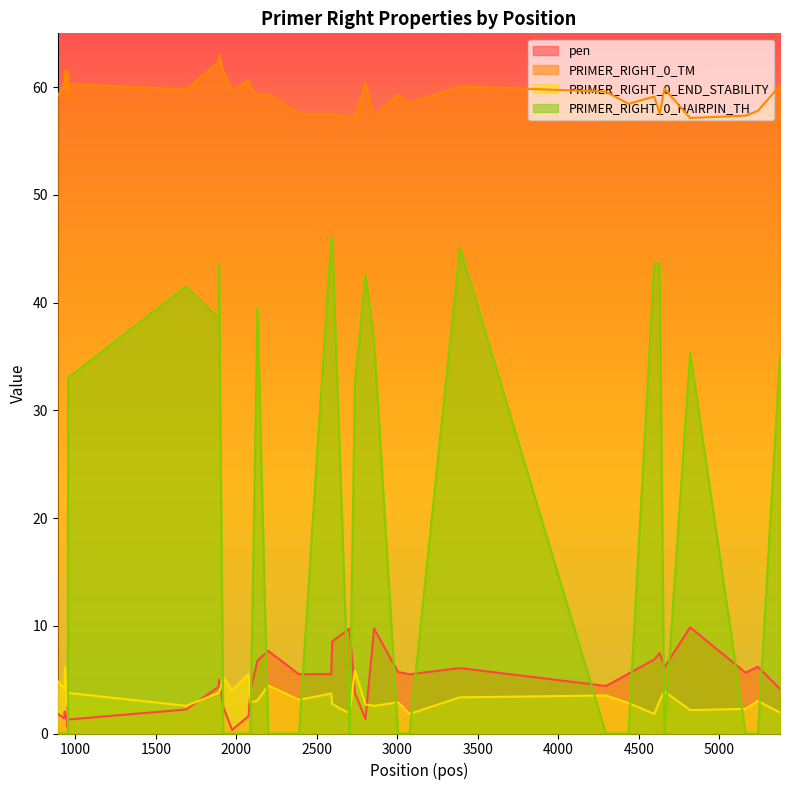

Which series has the largest total across all categories?

PRIMER_RIGHT_0_TM